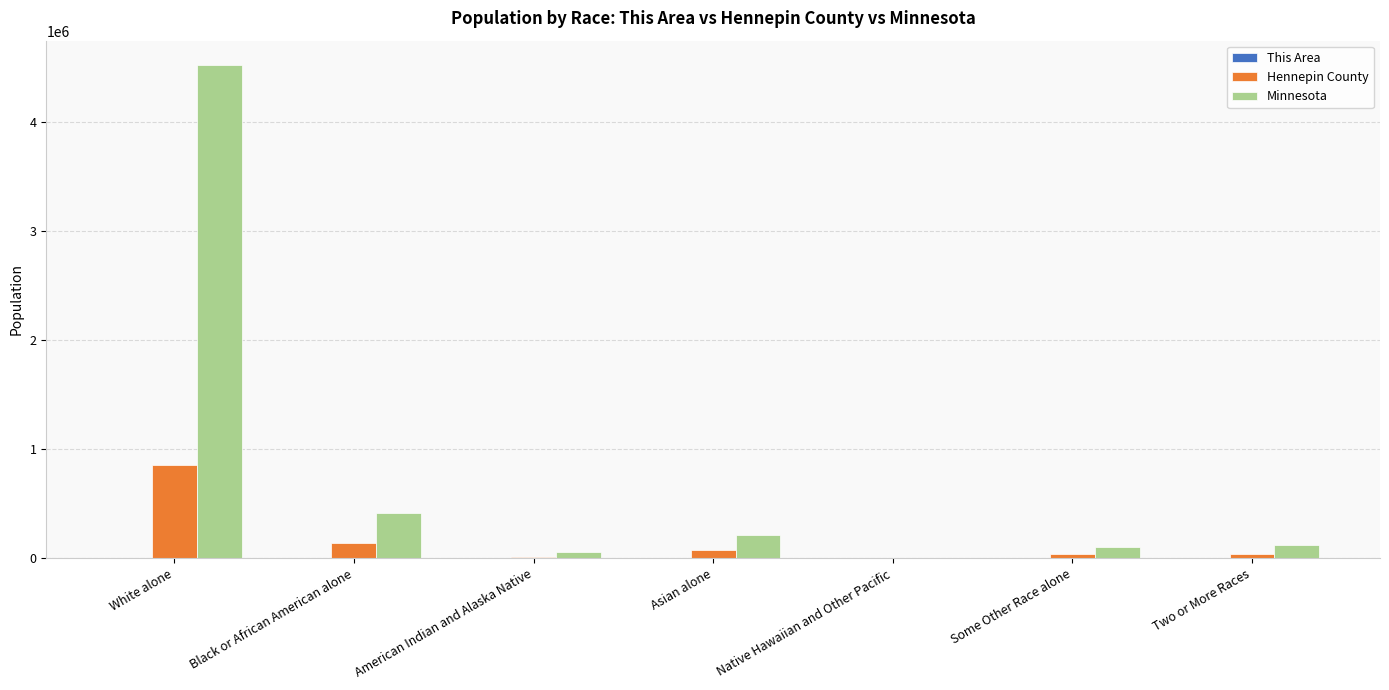

What is the sum of all Hennepin County values?

1152425